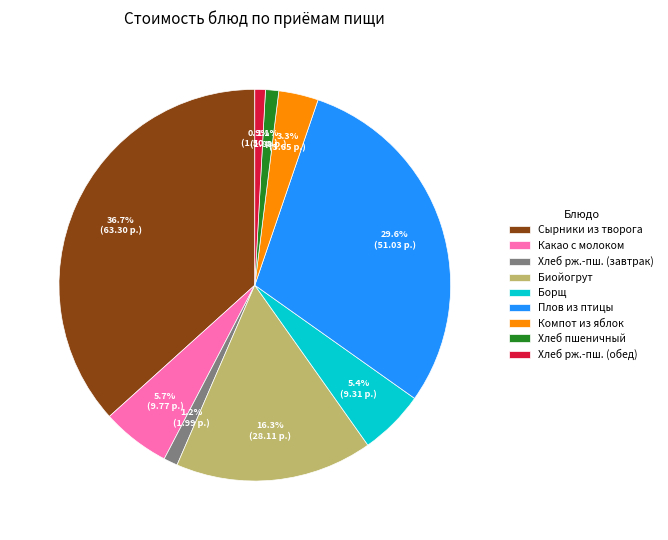

Does Компот из яблок represent more than half of the total?

No